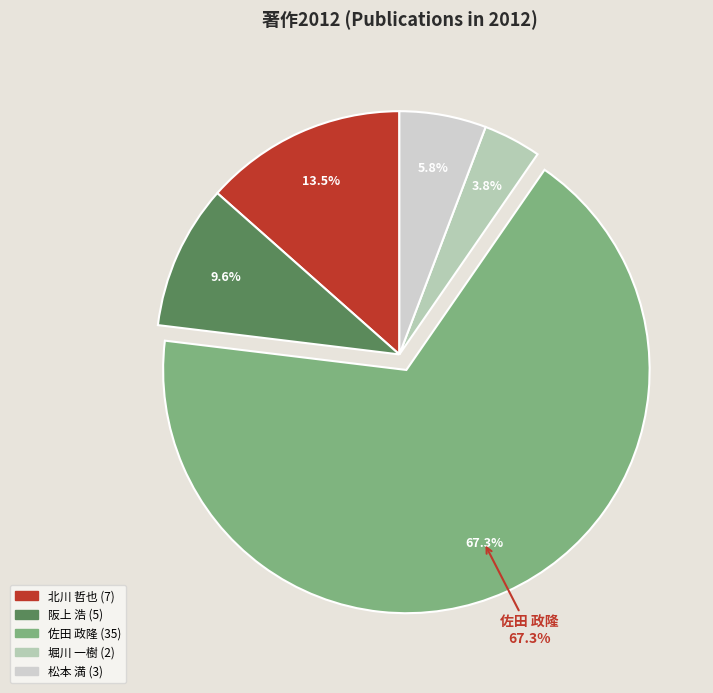

Which category has the smallest portion of the pie?

堀川 一樹